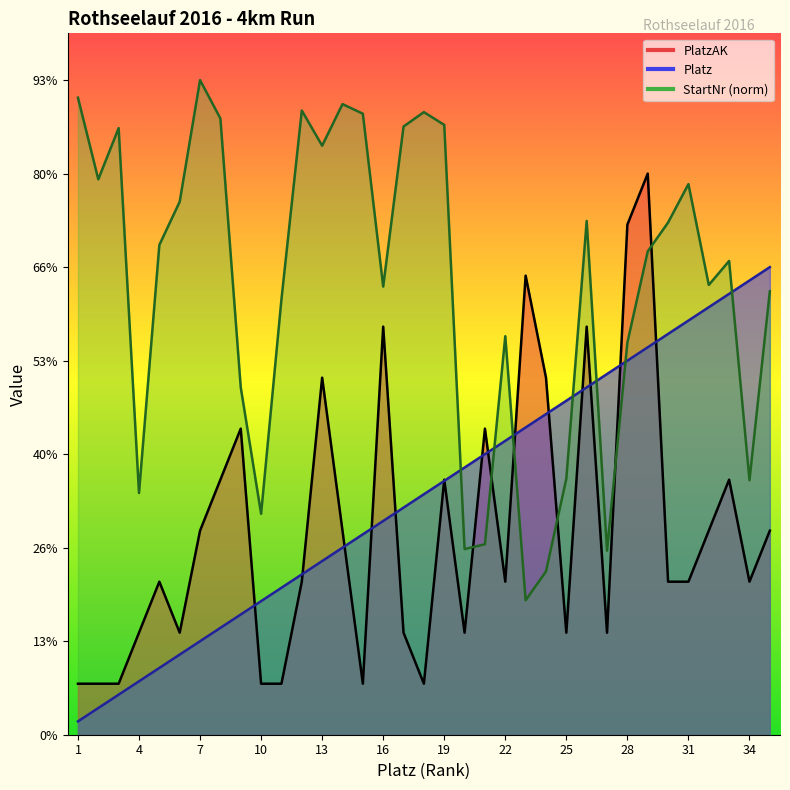

How many interior local peaks does the StartNr series have?

9